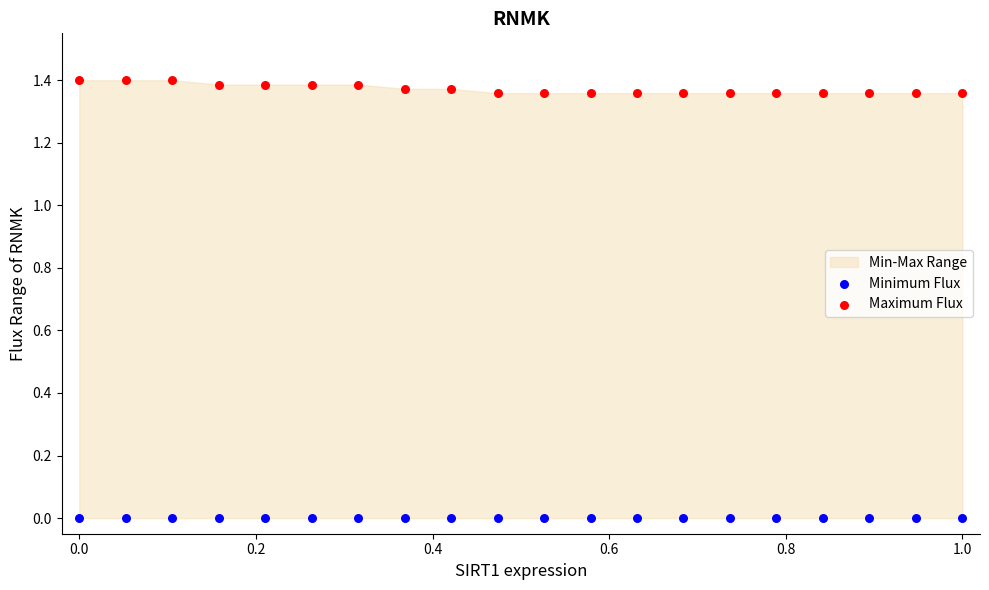

Which series reaches the maximum Y coordinate?

Maximum Flux